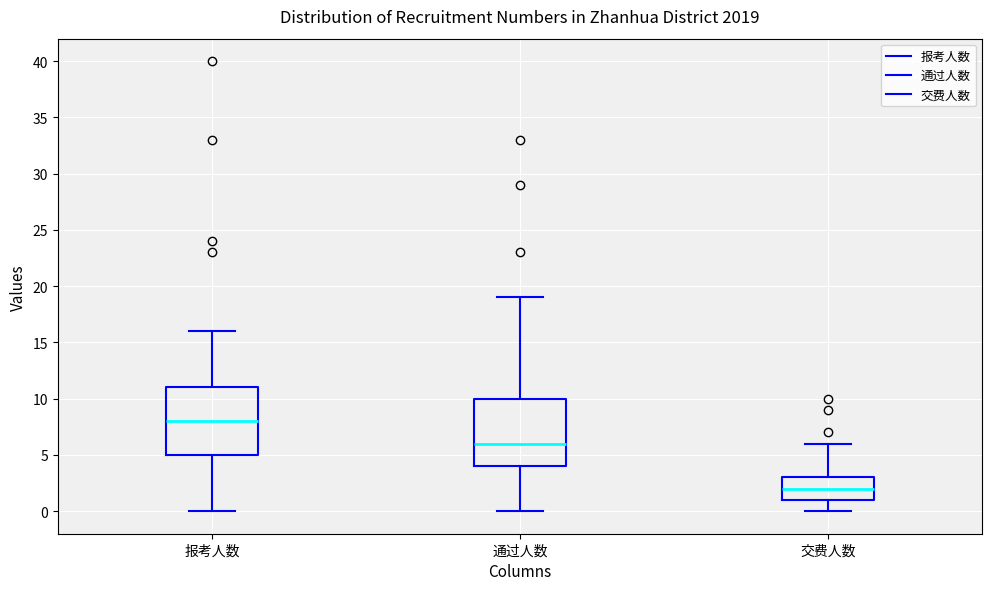

Reading left to right, read every box against the y-axis: the position of its median line, the range the box covers, and the ends of its whiskers. The values are not printed on the chart, so give them approximately, as read against the axis.

报考人数: median 8, box 5 to 11, whiskers 0 to 16
通过人数: median 6, box 4 to 10, whiskers 0 to 19
交费人数: median 2, box 1 to 3, whiskers 0 to 6